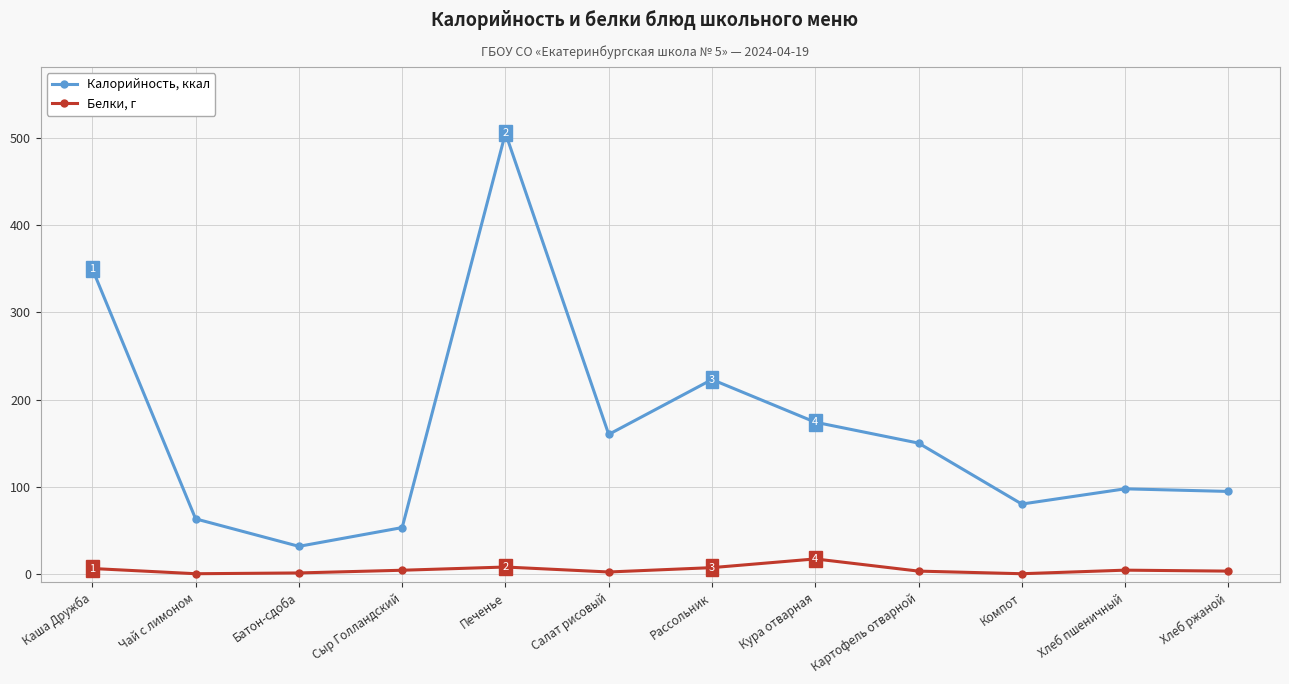

At which category is the sum across all series the highest?

Печенье